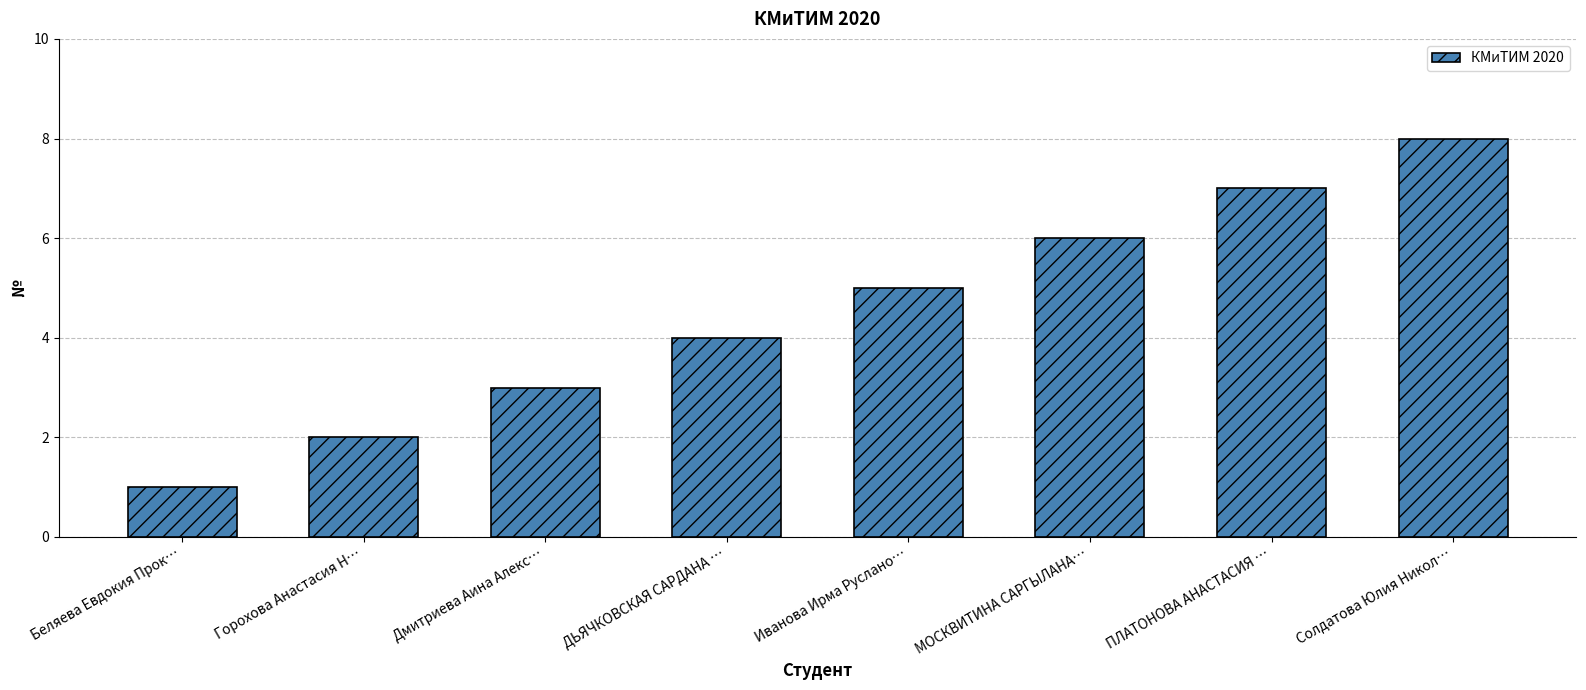

What is the label of the 2nd bar from the right?

ПЛАТОНОВА АНАСТАСИЯ …